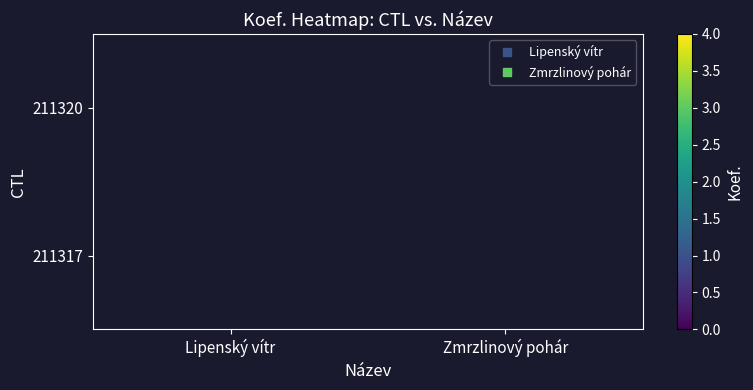

Rank the series by their average value, from lowest to highest.

211320, 211317